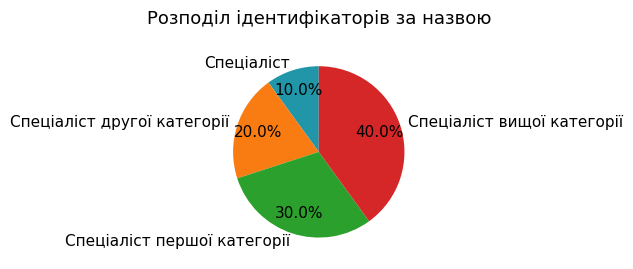

The Спеціаліст вищої категорії slice represents 35% of the pie. True or false?

False